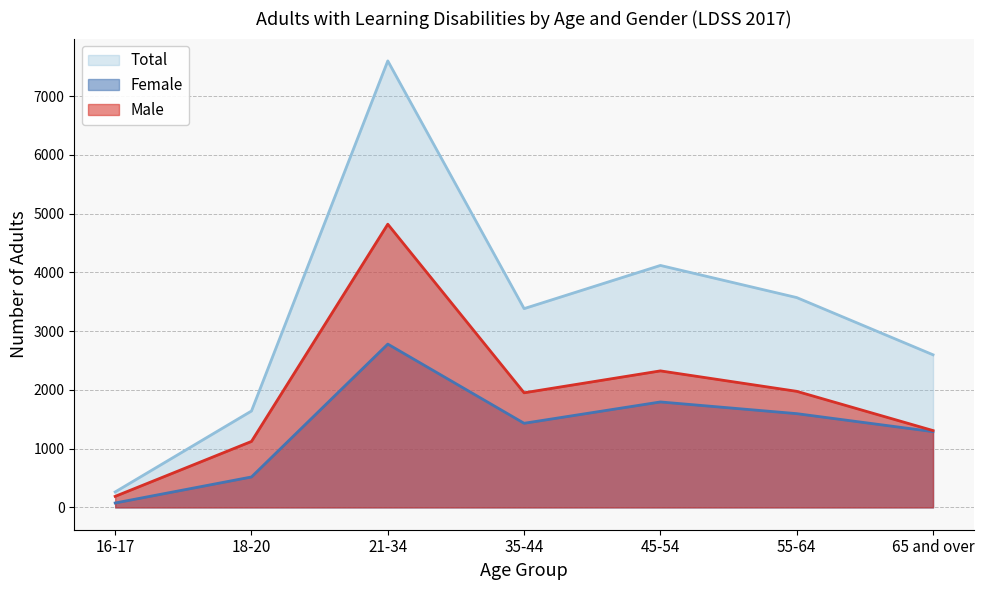

Reading left to right, transcribe all the data shown in this chart.

Male: 188	1123	4821	1951	2324	1976	1308
Female: 75	518	2780	1432	1795	1596	1290
Total: 263	1641	7601	3384	4119	3572	2598